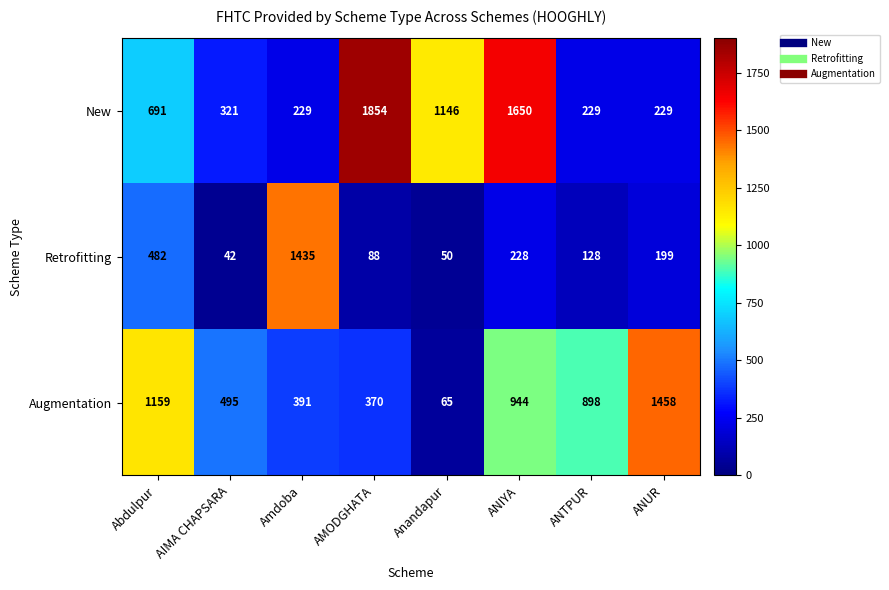

At AIMA CHAPSARA, list the series in order from smallest to largest.

Retrofitting, New, Augmentation